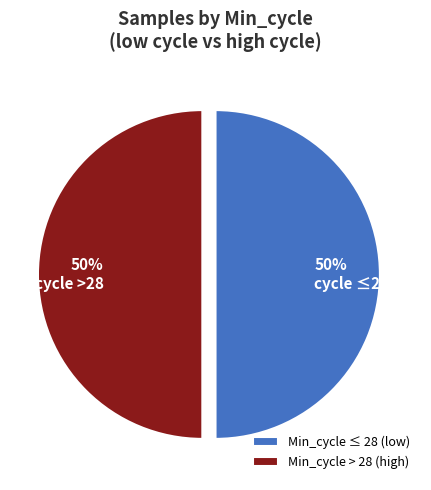

Is the sum of 50% cycle ≤28 and 50% cycle >28 greater than half?

Yes